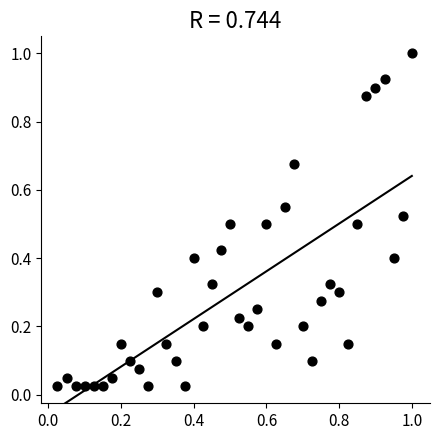

What is the range of Y values (max minus min)?

1.0